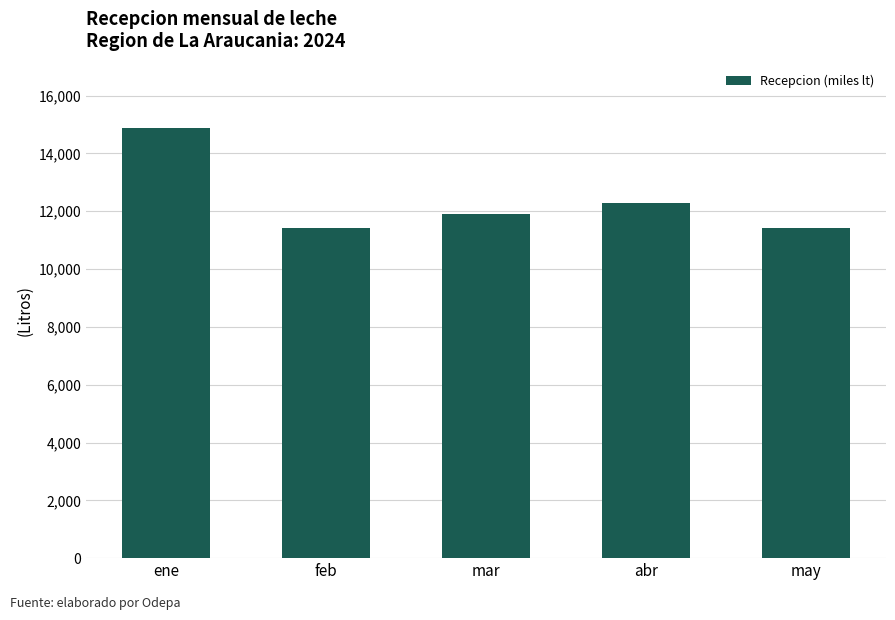

What is the average value?

12378390